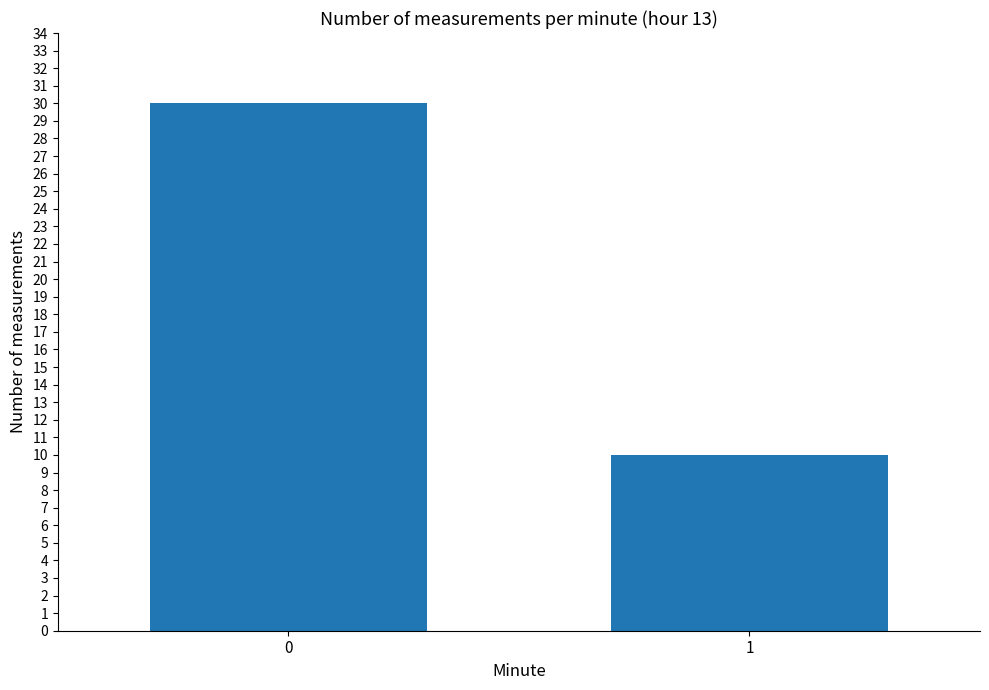

What is the greatest value displayed?

30